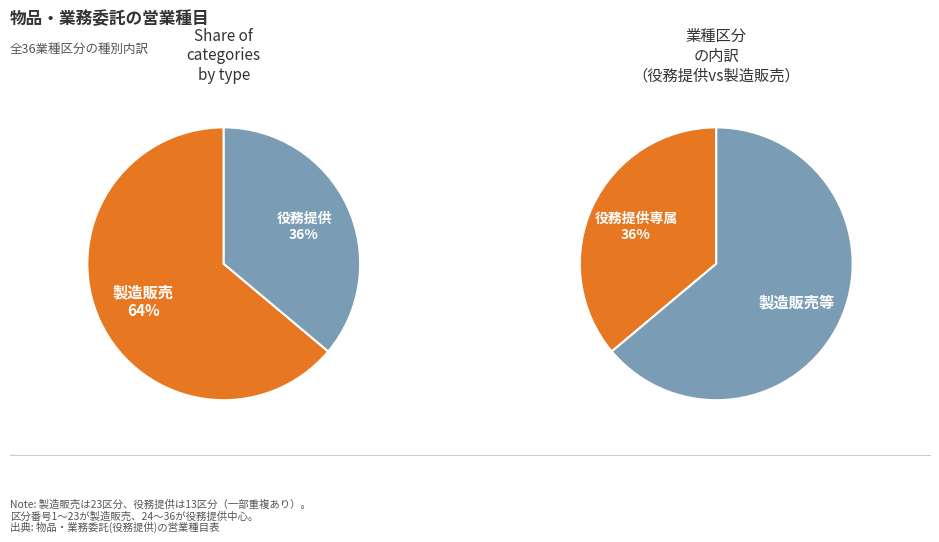

To the nearest percent, what percentage of the pie is 役務提供?

36%